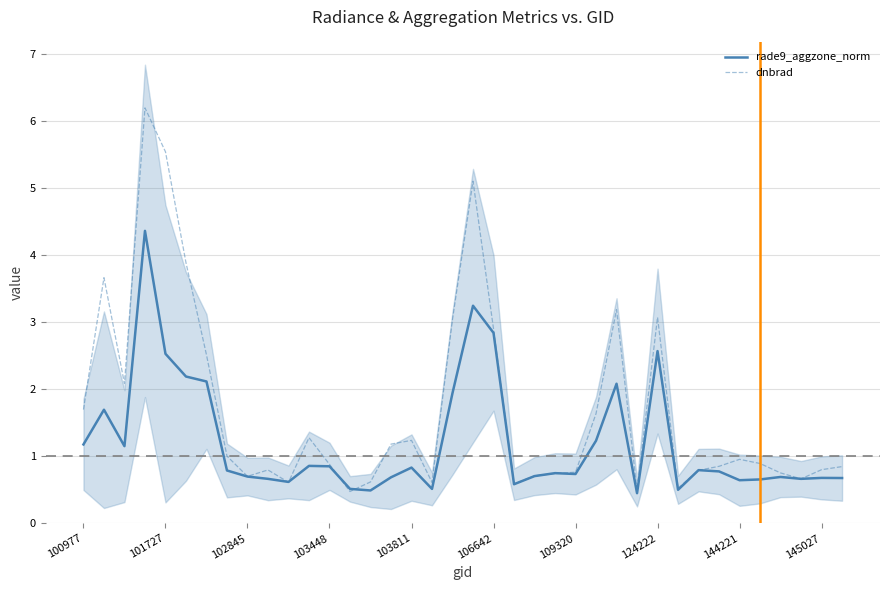

Which series ends up on top after the final intersection of dnbrad and rade9_aggzone_norm?

dnbrad